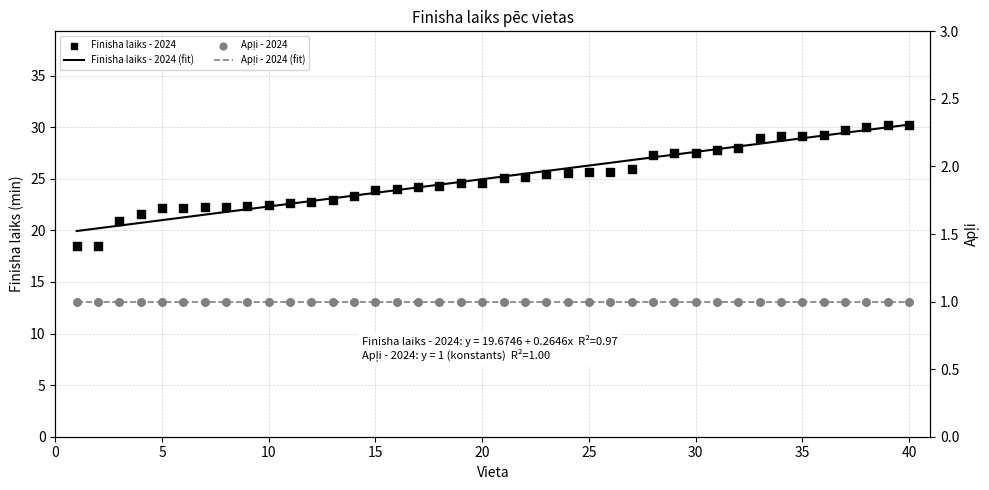

Which series contains the highest Y value?

Finisha laiks - 2024 (fit)